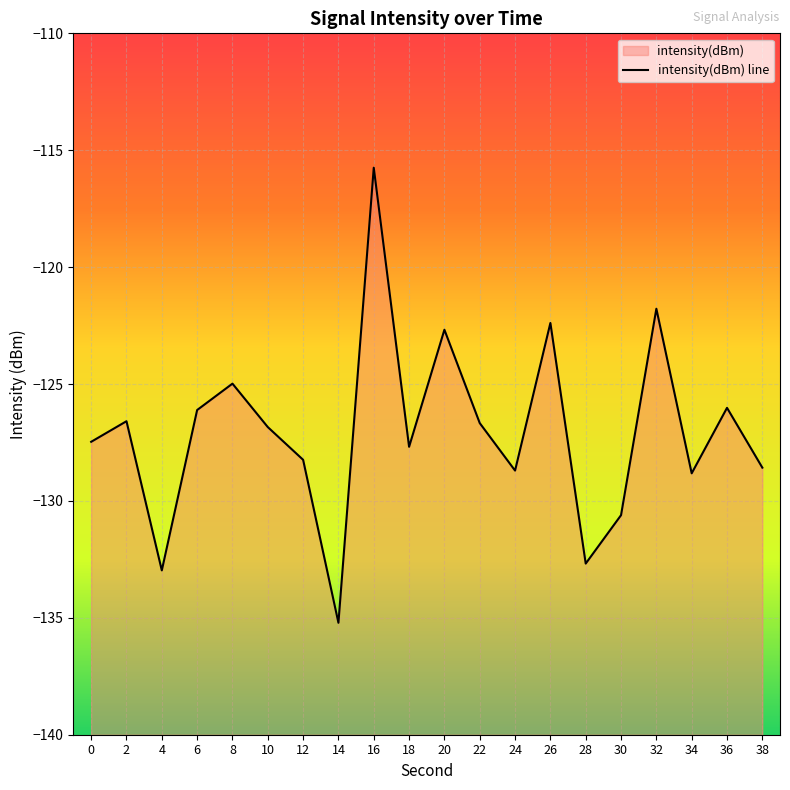

What is the greatest value displayed?

-115.7